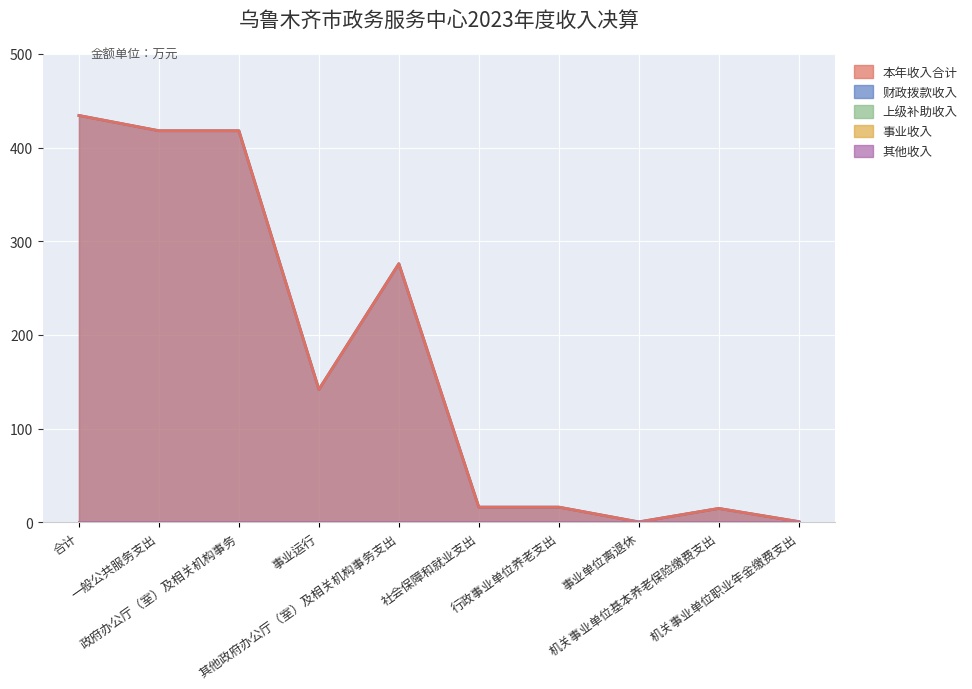

Which category has the highest value in the 上级补助收入 series?

合计